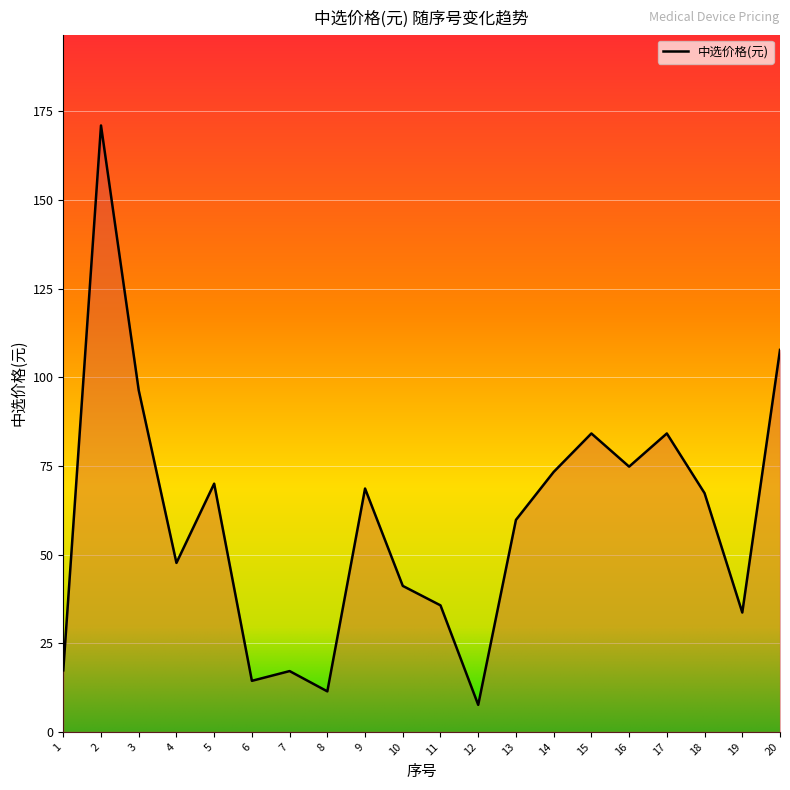

What is the average value?

59.2